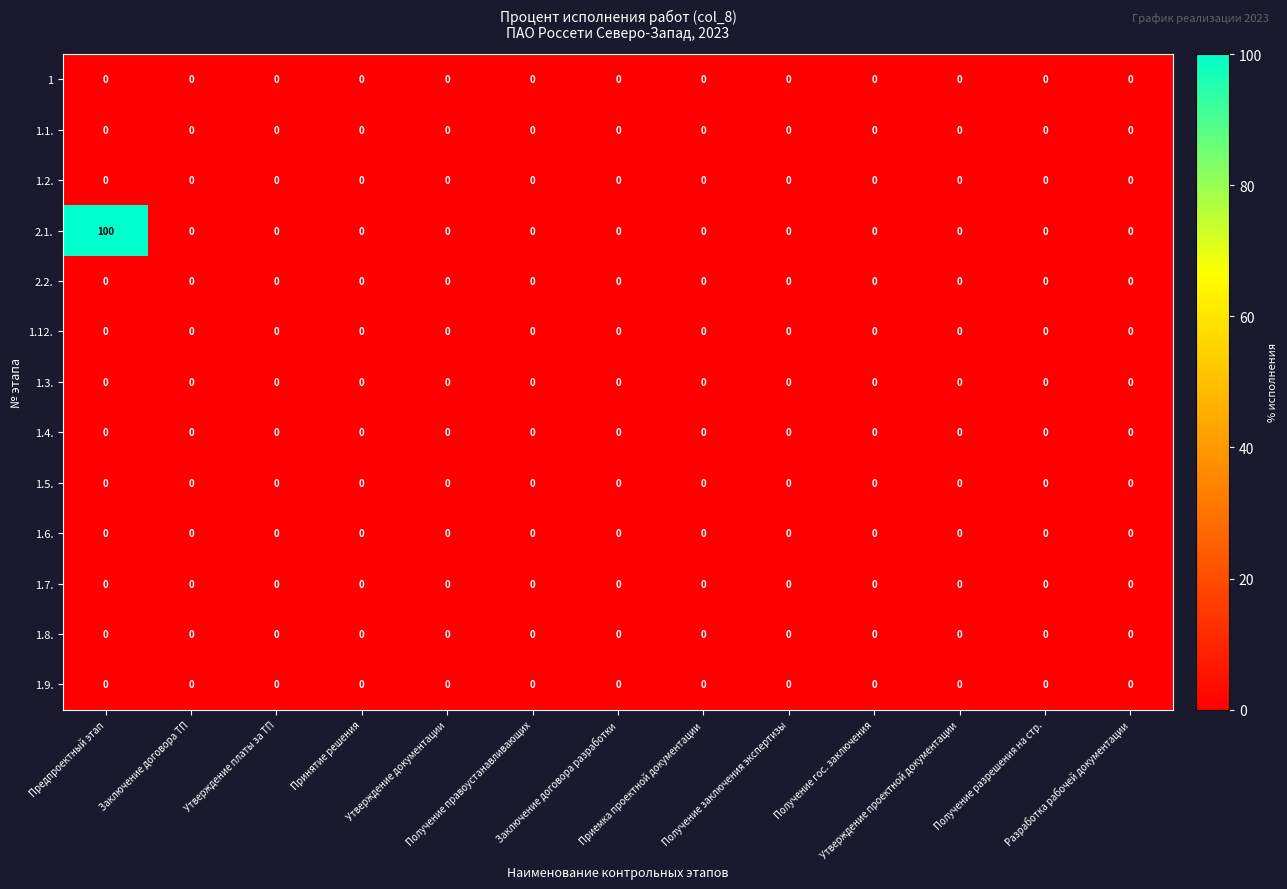

Which series has the largest total across all categories?

2.1.